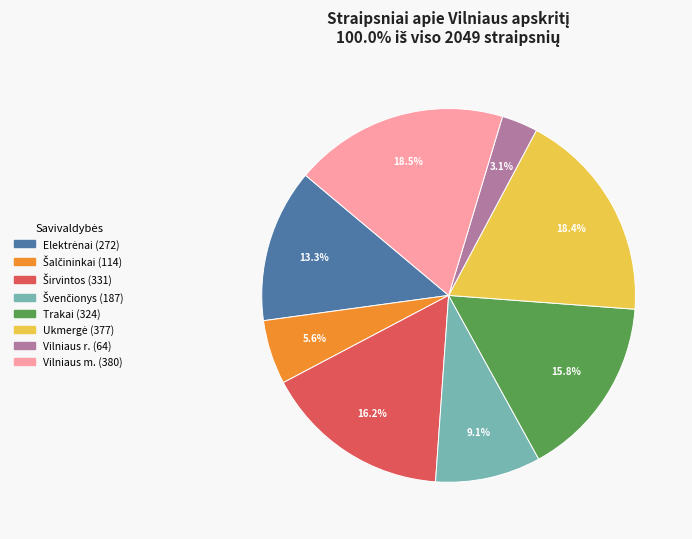

What percentage is NOT represented by Vilniaus r.?

96.9%